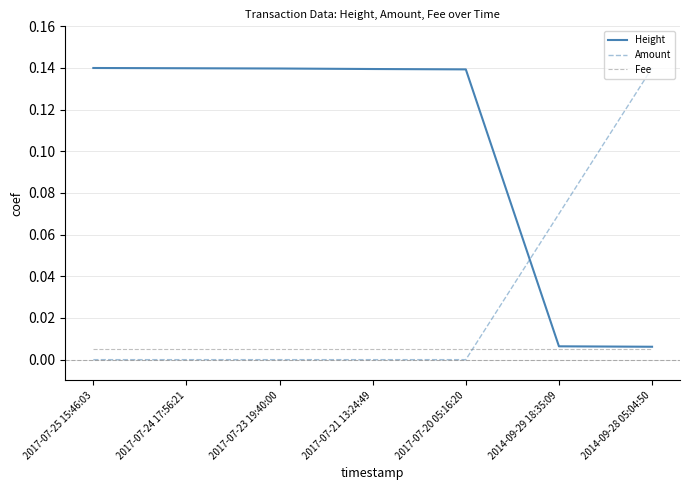

Which series has the largest total across all categories?

Height